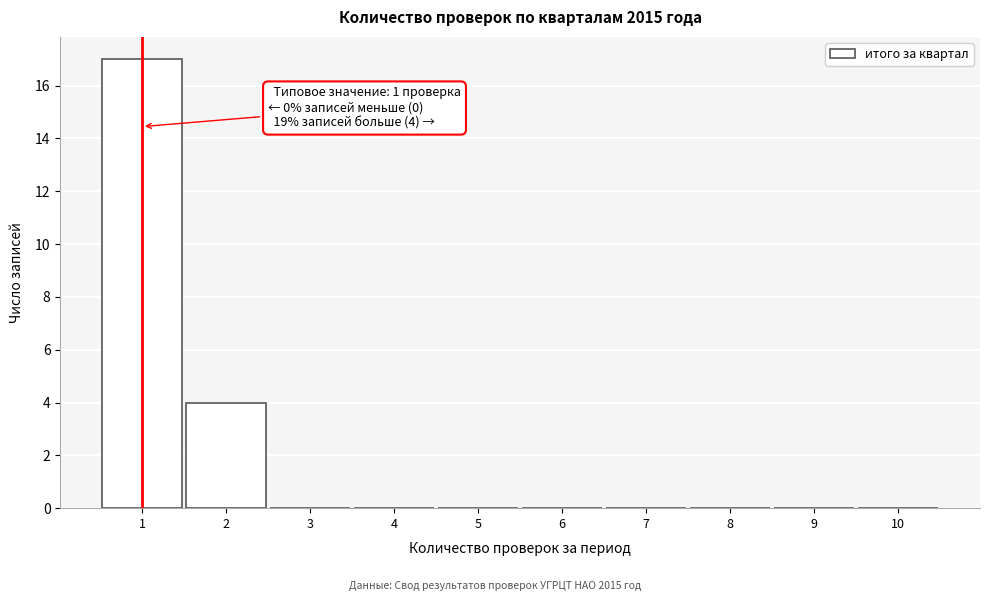

Over which range of the x-axis is the bar tallest?

0.5 to 1.5